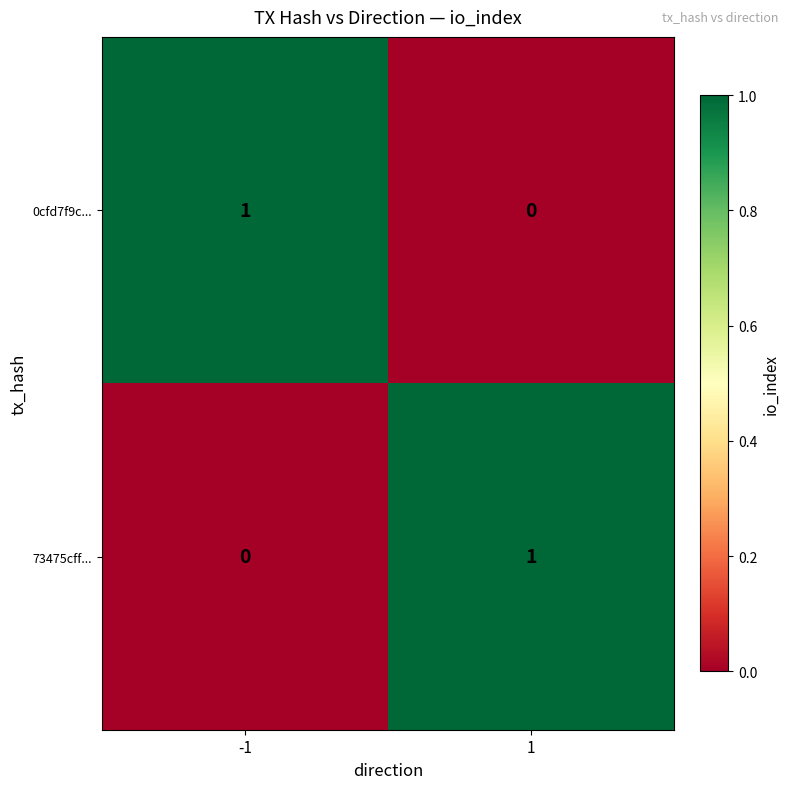

True or false: 73475cff... has a value of 1 at 1.

True